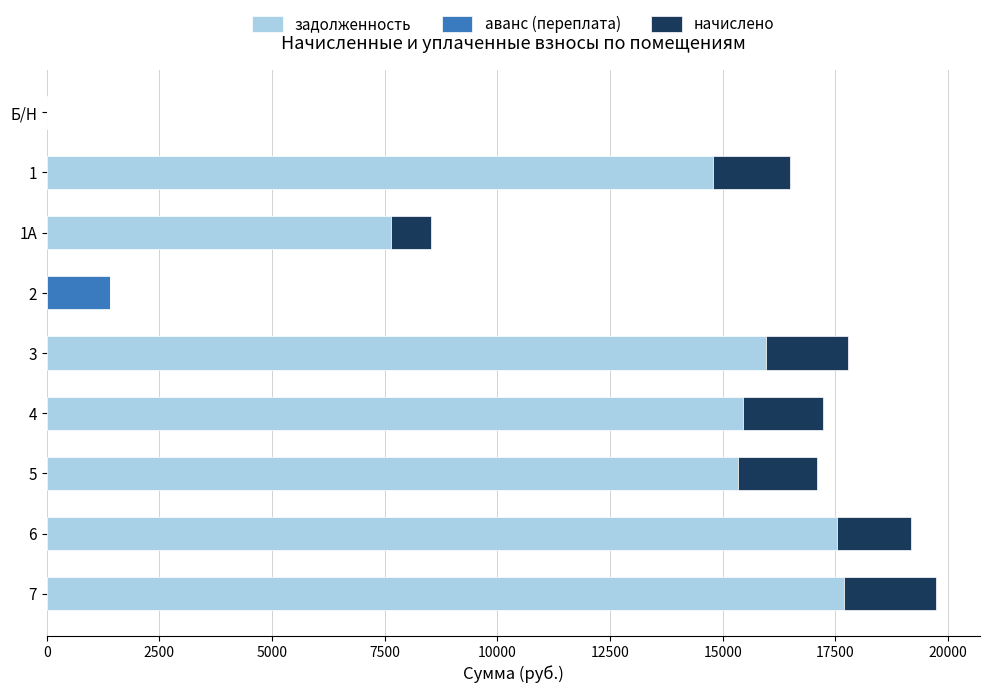

The value of задолженность at 1А is 7648.2. True or false?

True